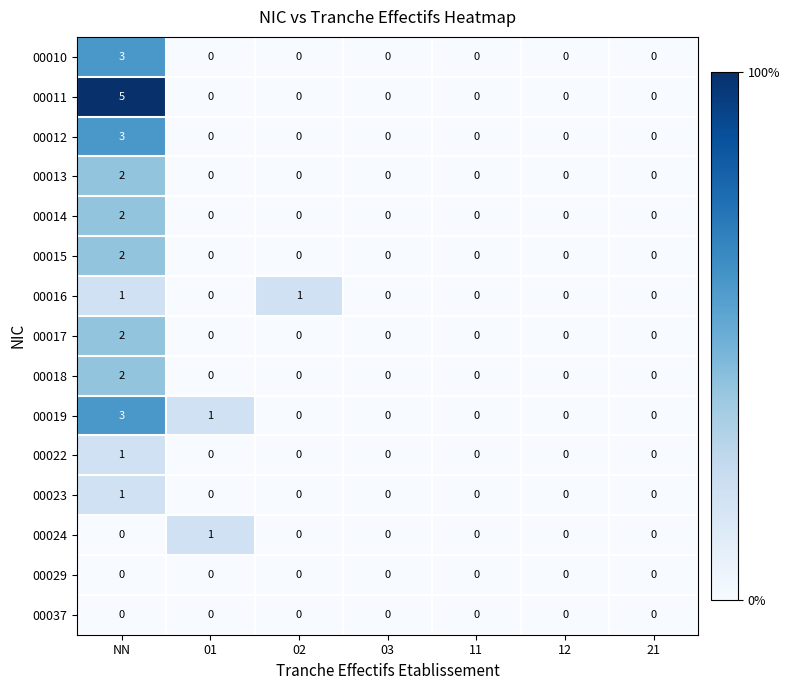

Is it true that 00018 equals 0 at 21?

True